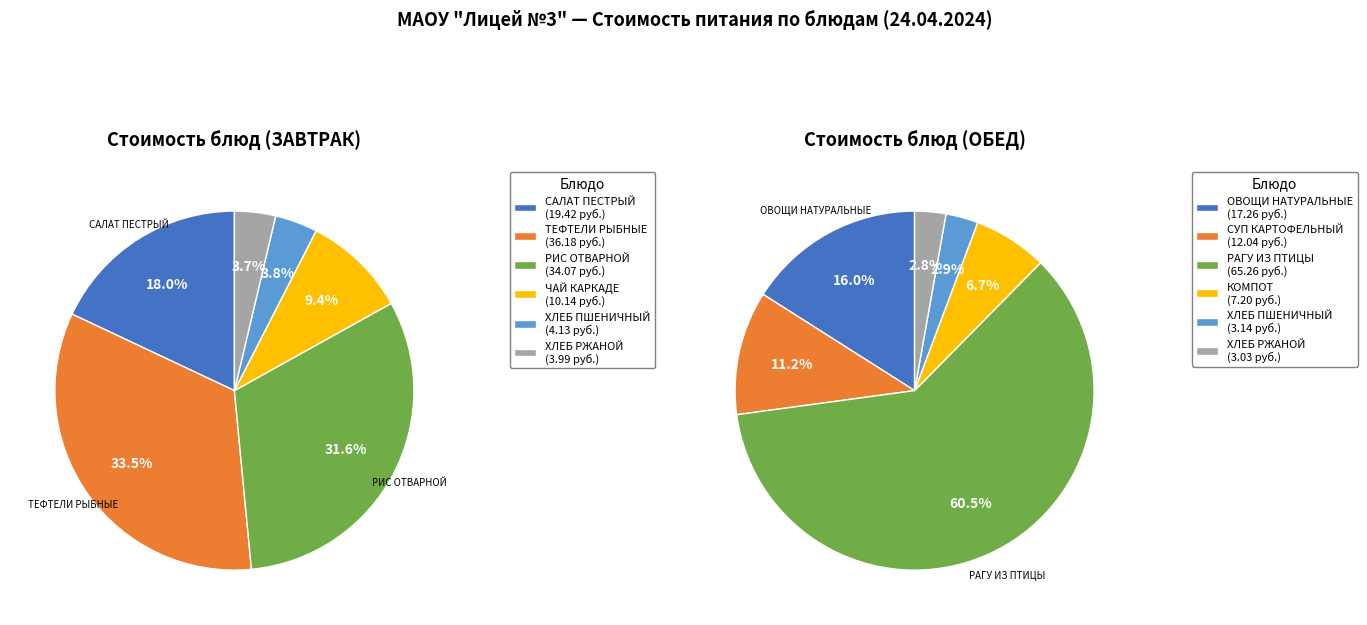

True or false: 4 accounts for 1% of the total.

False